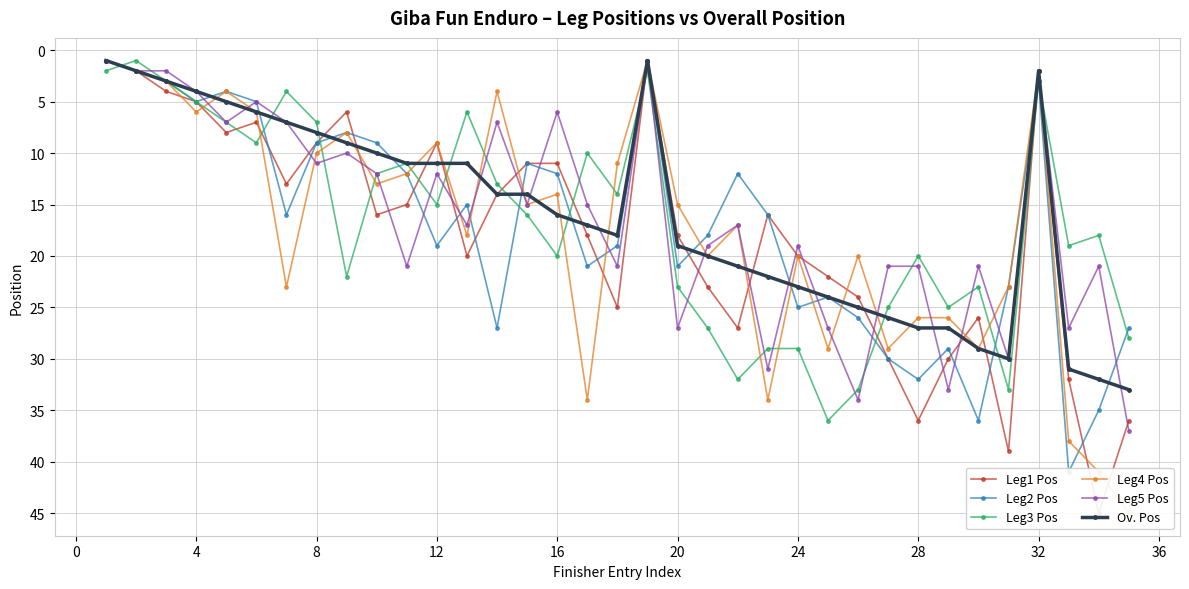

What is the average value of the Ov. Pos series?

16